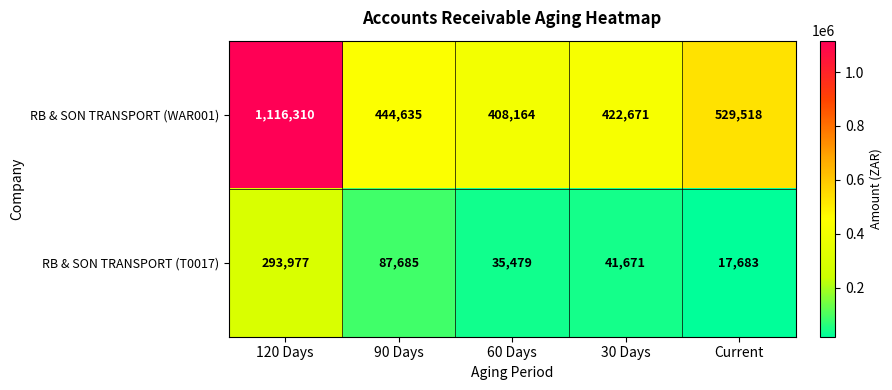

What is the minimum value shown in the chart?

17683